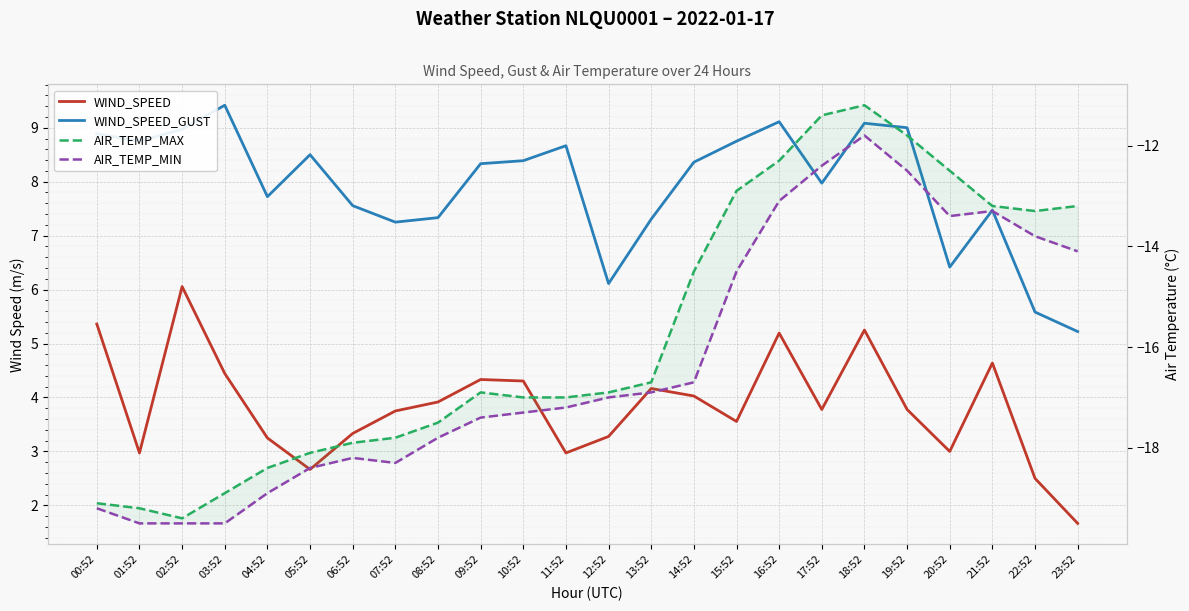

Rank the series at 02:52 from lowest to highest value.

AIR_TEMP_MIN, AIR_TEMP_MAX, WIND_SPEED, WIND_SPEED_GUST